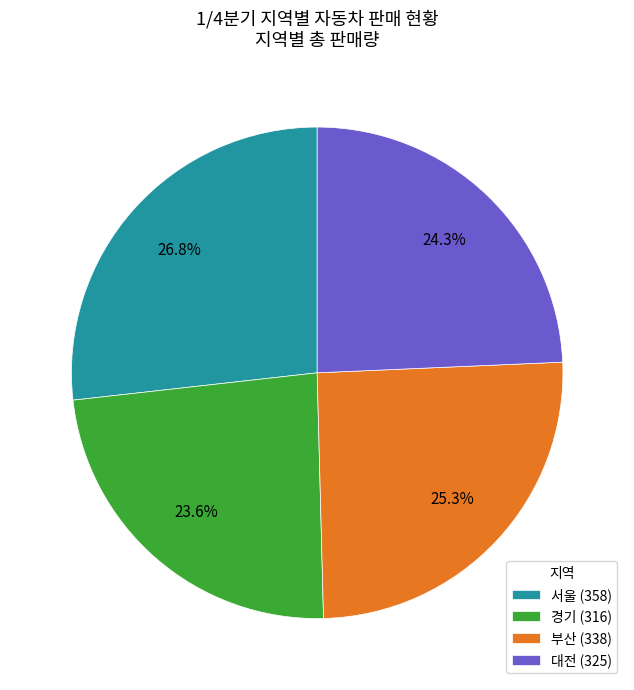

What is the total percentage of 경기 and 서울?

50.4%